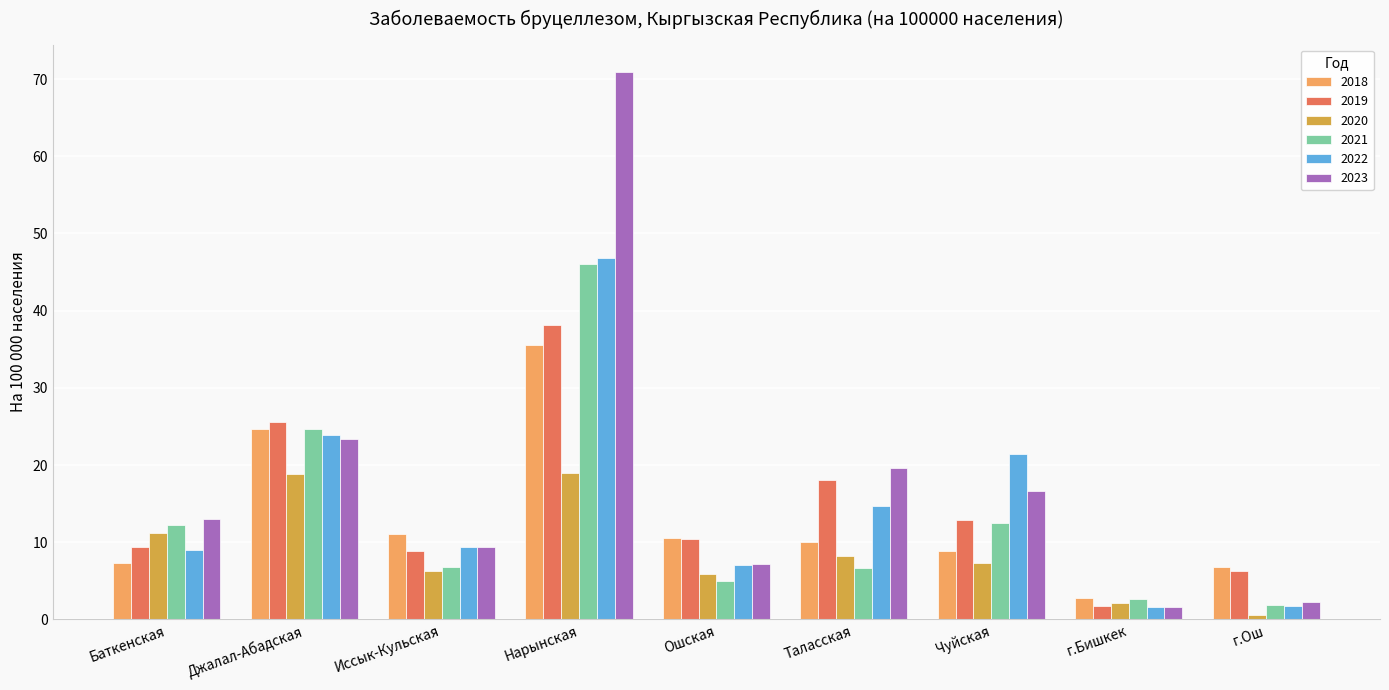

Count the number of categories in the chart.

9